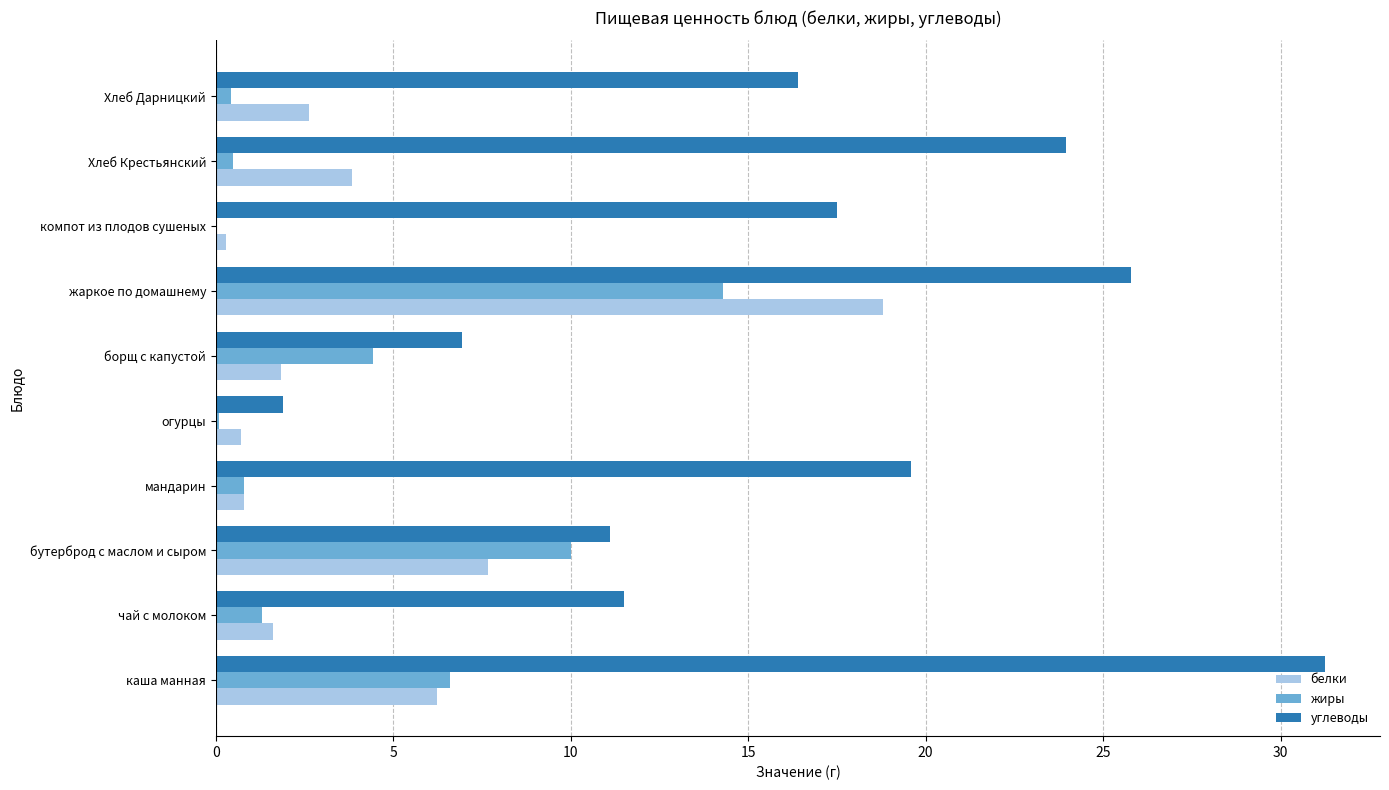

True or false: углеводы has a value of 23.9 at Хлеб Крестьянский.

True